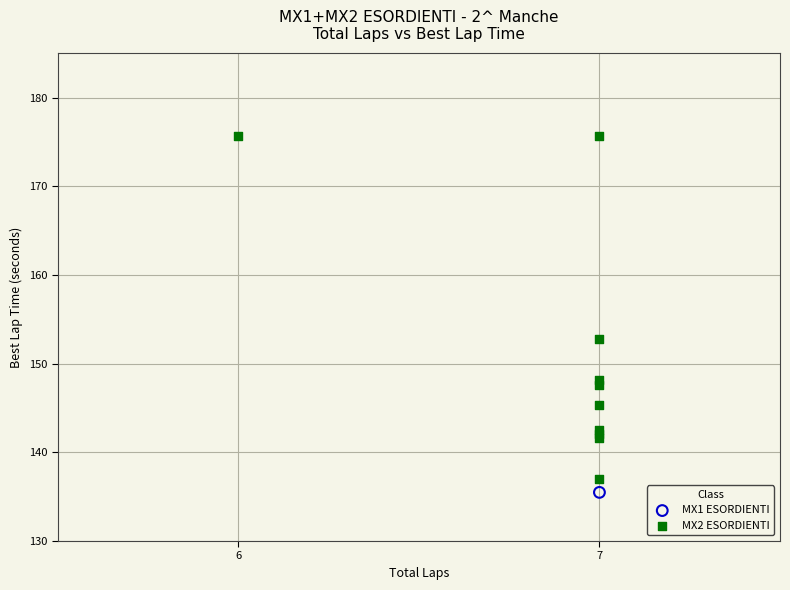

What are all the series names shown in the legend?

MX1 ESORDIENTI, MX2 ESORDIENTI